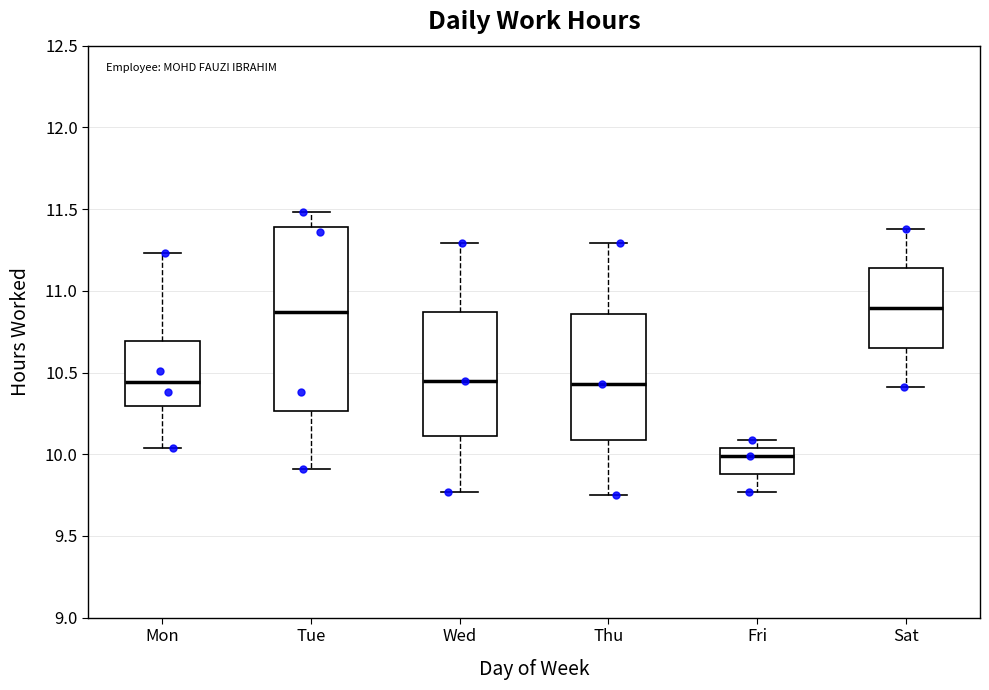

Where does the upper whisker of the box for Fri end on the y-axis? The values are not printed on the chart, so give them approximately, as read against the axis.

10.10